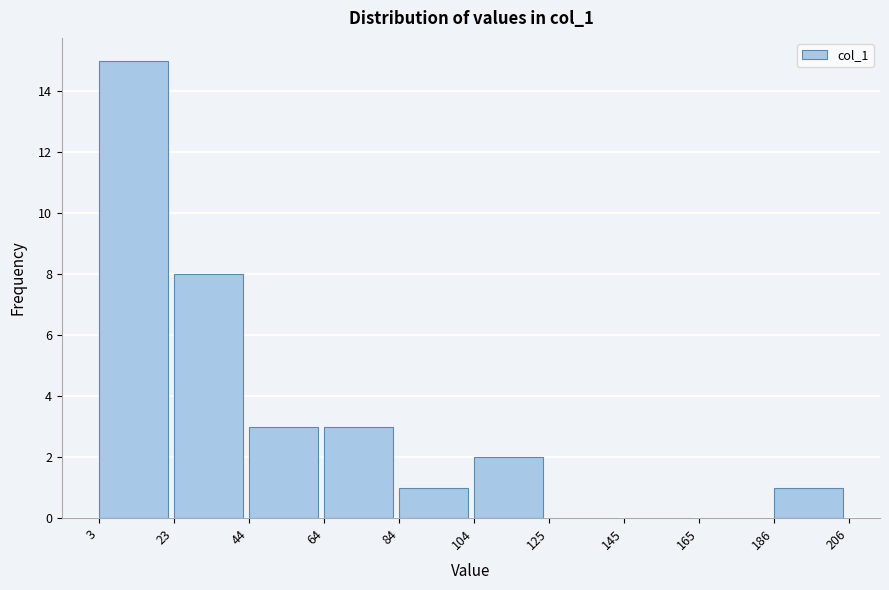

Which range on the x-axis has the tallest bar?

3 to 23